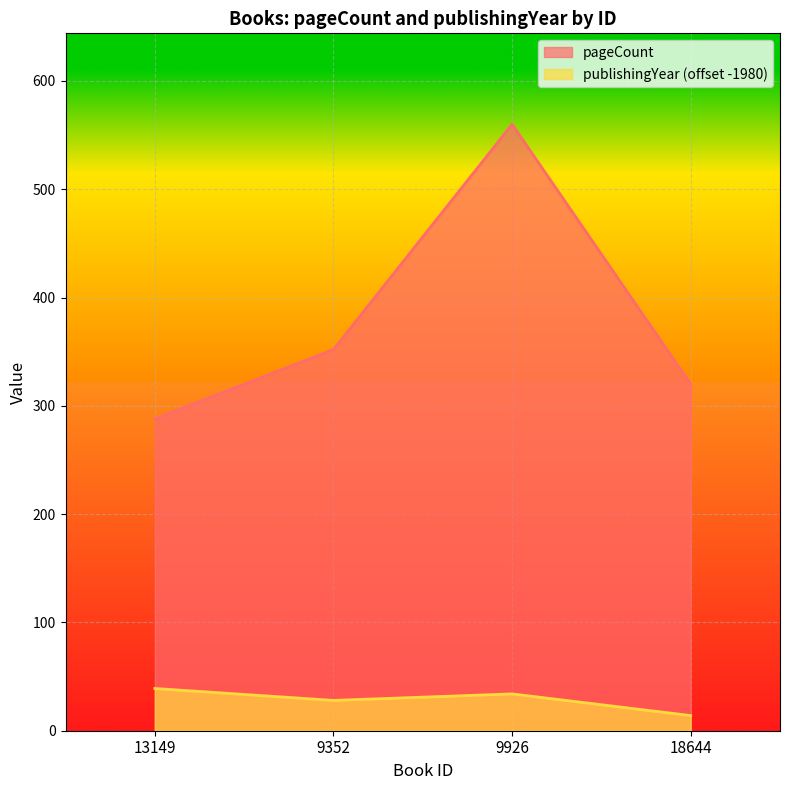

What is the difference between the second highest and minimum values in the publishingYear series?

20